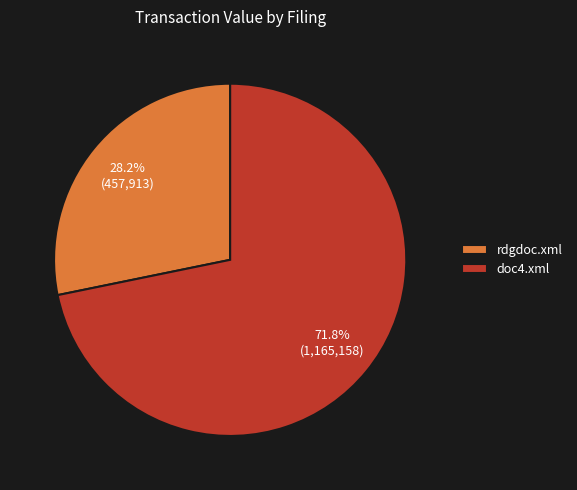

Which category has the biggest portion of the pie?

doc4.xml